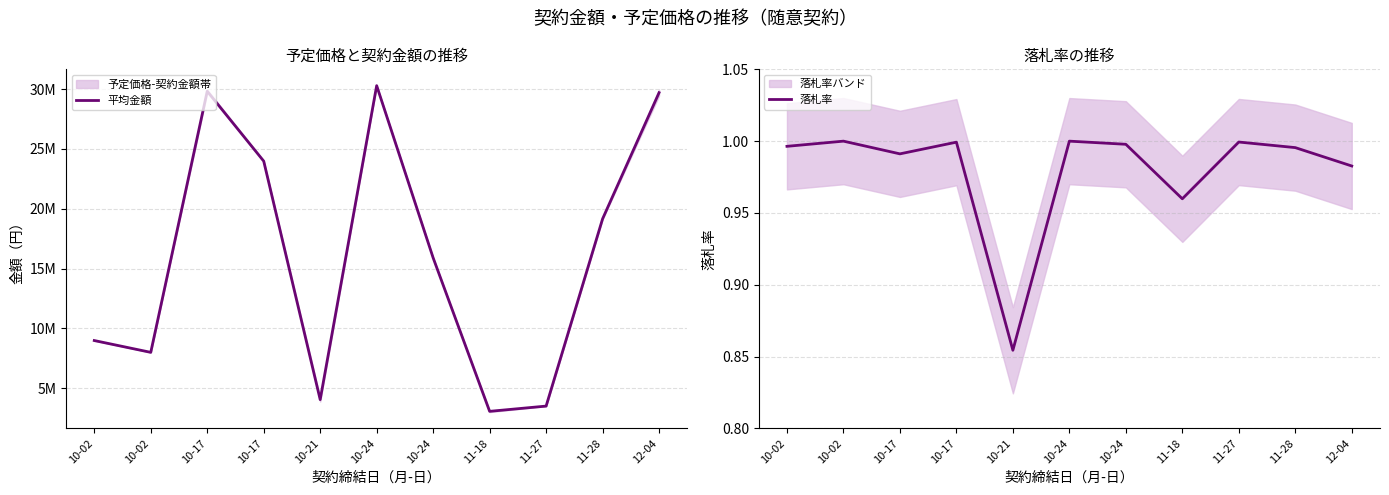

Where is 落札率 nearest to the value 0?

10-21